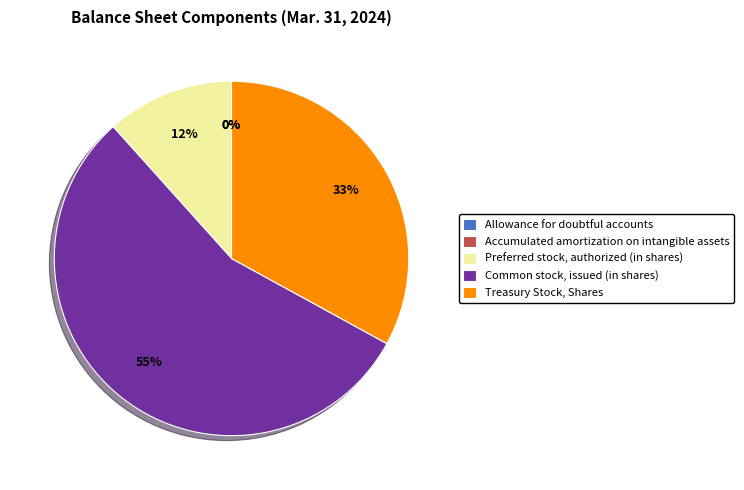

To the nearest percent, what is the combined percentage of Common stock, issued (in shares) and Treasury Stock, Shares?

88%